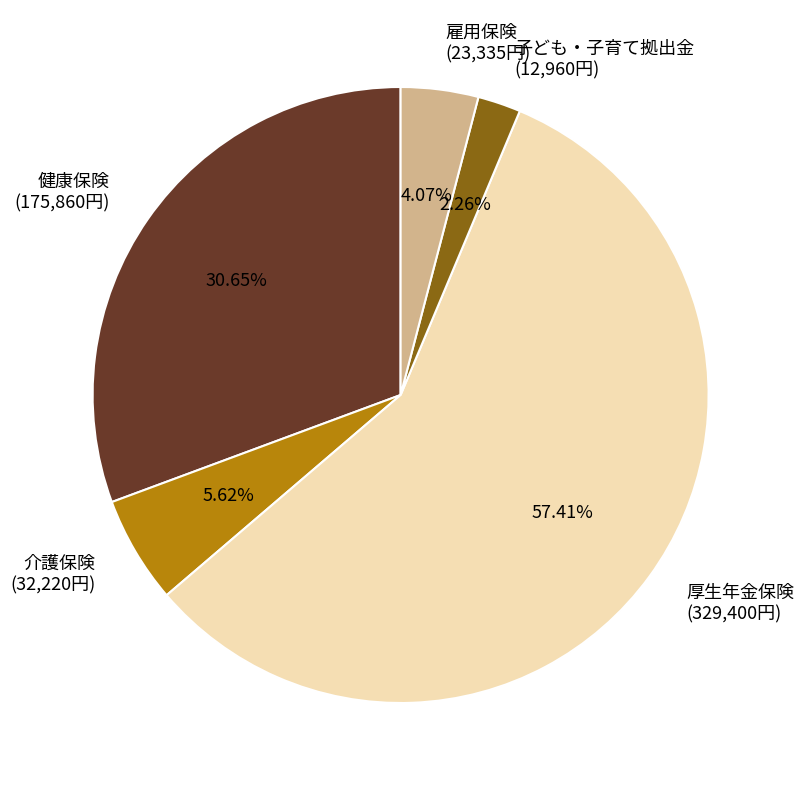

Is it true that 子ども・子育て拠出金 is 16% of the pie?

False